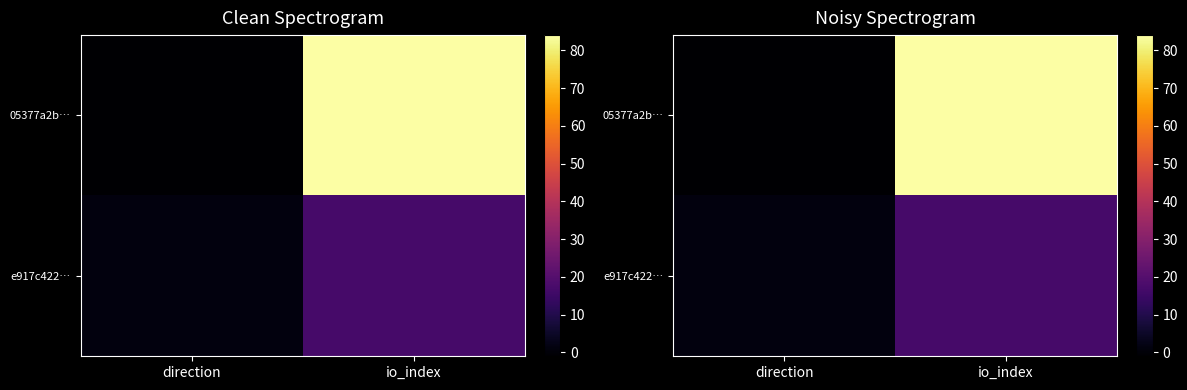

Which series has the largest range (max minus min)?

05377a2b…